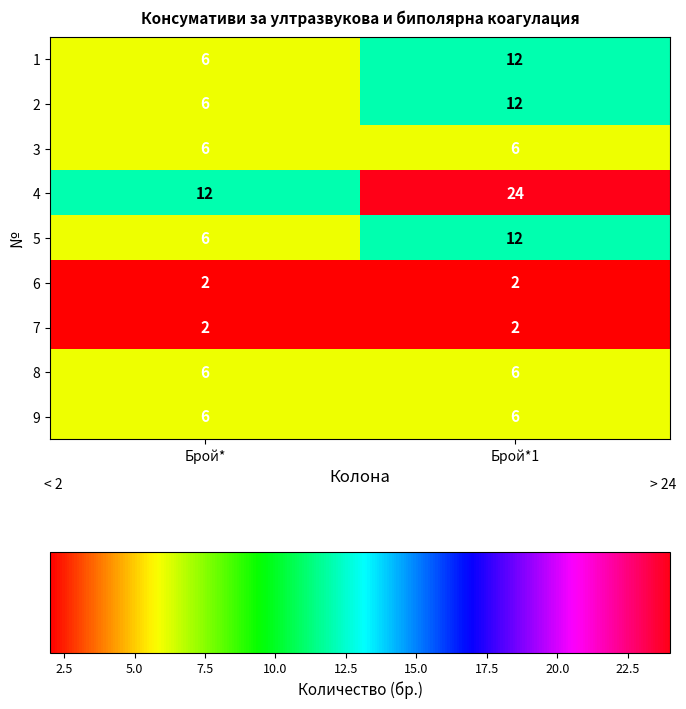

Which series changed the most between Брой* and Брой*1?

4